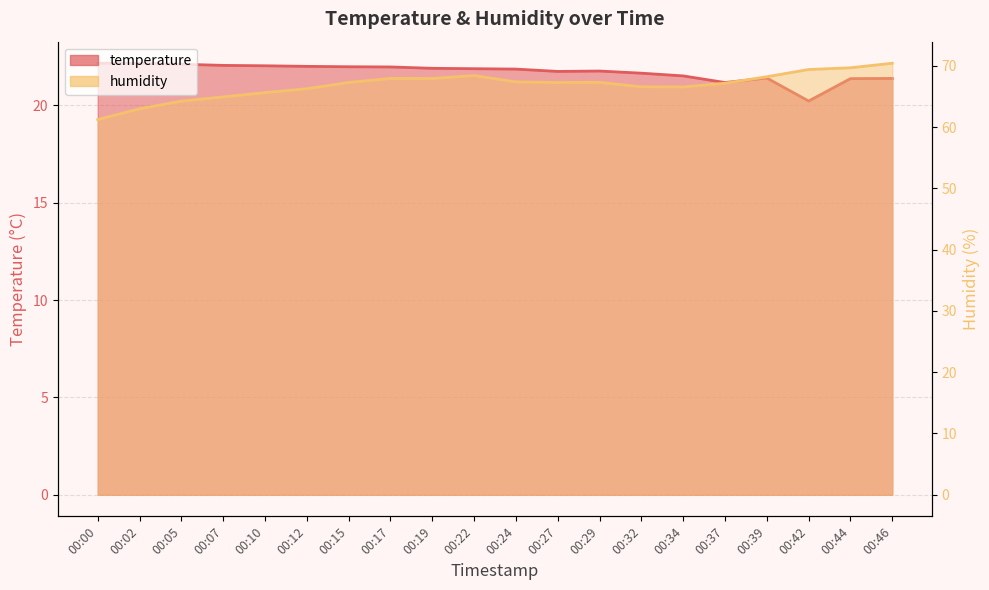

At which category is the sum across all series the highest?

00:46